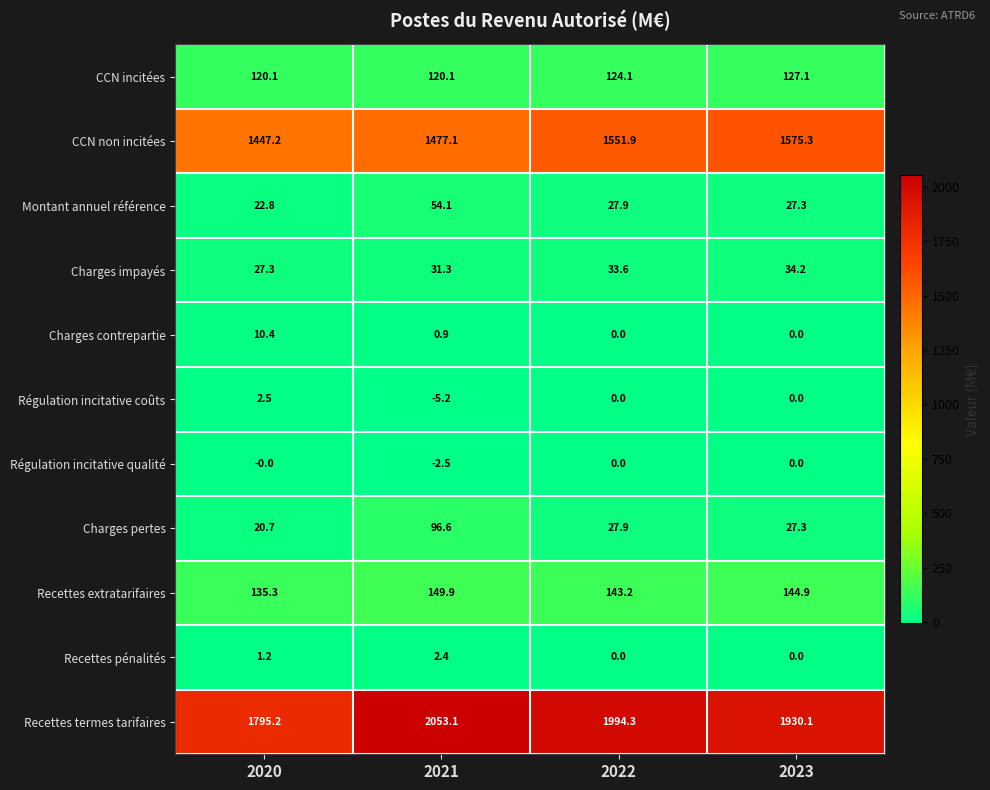

What value does the Charges pertes series have at 2023?

27.3